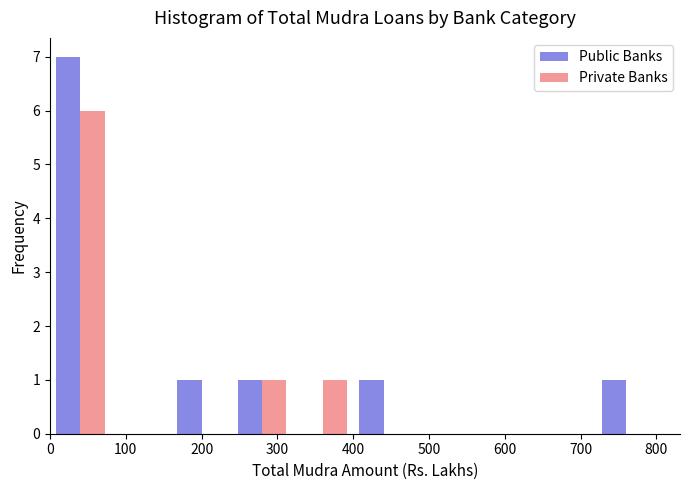

Reading left to right, list every range on the x-axis with the height of the bar of each series over it. The values are not printed on the chart, so give them approximately, as read against the axis.

0 to 80: Public Banks=7	Private Banks=6
80 to 160: Public Banks=0	Private Banks=0
160 to 240: Public Banks=1	Private Banks=0
240 to 320: Public Banks=1	Private Banks=1
320 to 400: Public Banks=0	Private Banks=1
400 to 480: Public Banks=1	Private Banks=0
480 to 560: Public Banks=0	Private Banks=0
560 to 640: Public Banks=0	Private Banks=0
640 to 720: Public Banks=0	Private Banks=0
720 to 800: Public Banks=1	Private Banks=0